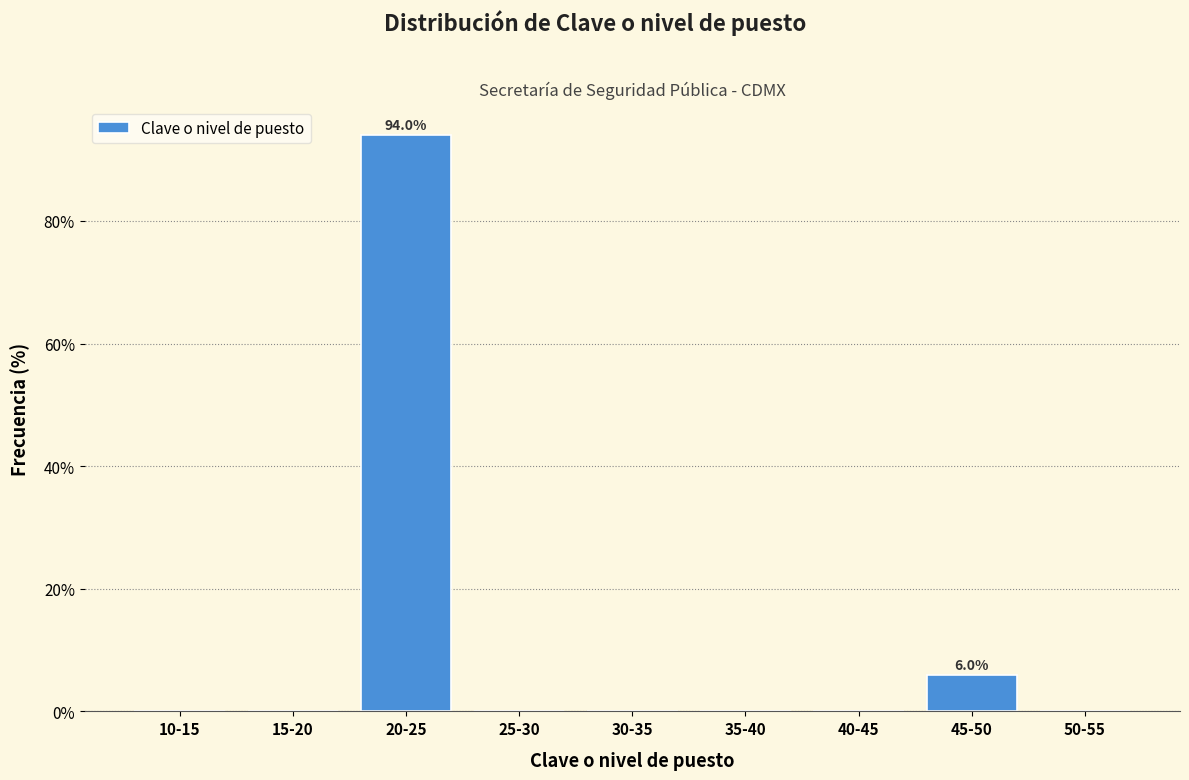

Reading right to left, transcribe all the data shown in this chart.

50-55=0	45-50=6	40-45=0	35-40=0	30-35=0	25-30=0	20-25=94	15-20=0	10-15=0